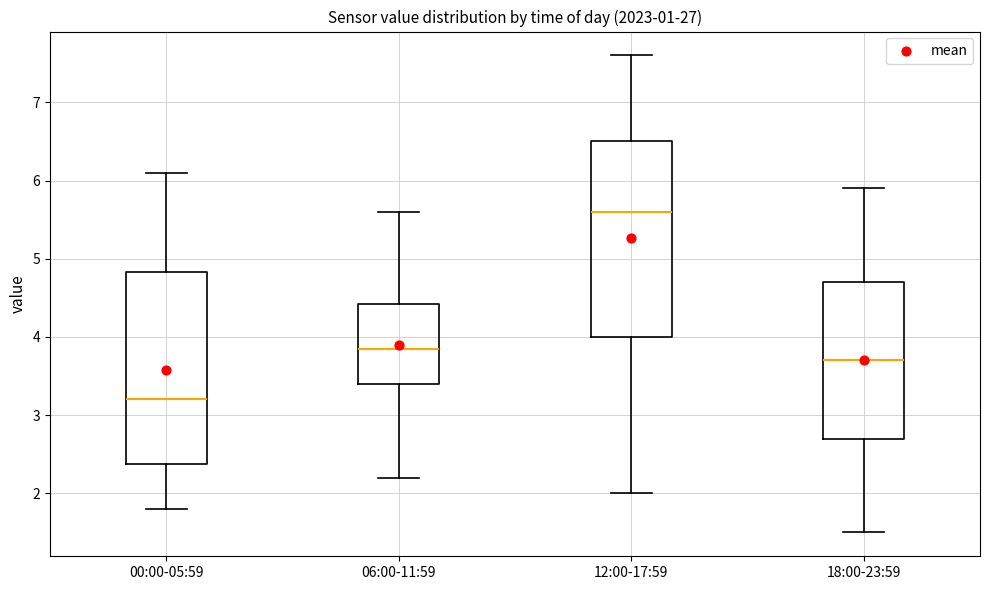

Reading left to right, read every box against the y-axis: the position of its median line, the range the box covers, and the ends of its whiskers. The values are not printed on the chart, so give them approximately, as read against the axis.

00:00-05:59: median 3.2, box 2.4 to 4.8, whiskers 1.8 to 6.1
06:00-11:59: median 3.9, box 3.4 to 4.4, whiskers 2.2 to 5.6
12:00-17:59: median 5.6, box 4.0 to 6.5, whiskers 2.0 to 7.6
18:00-23:59: median 3.7, box 2.7 to 4.7, whiskers 1.5 to 5.9